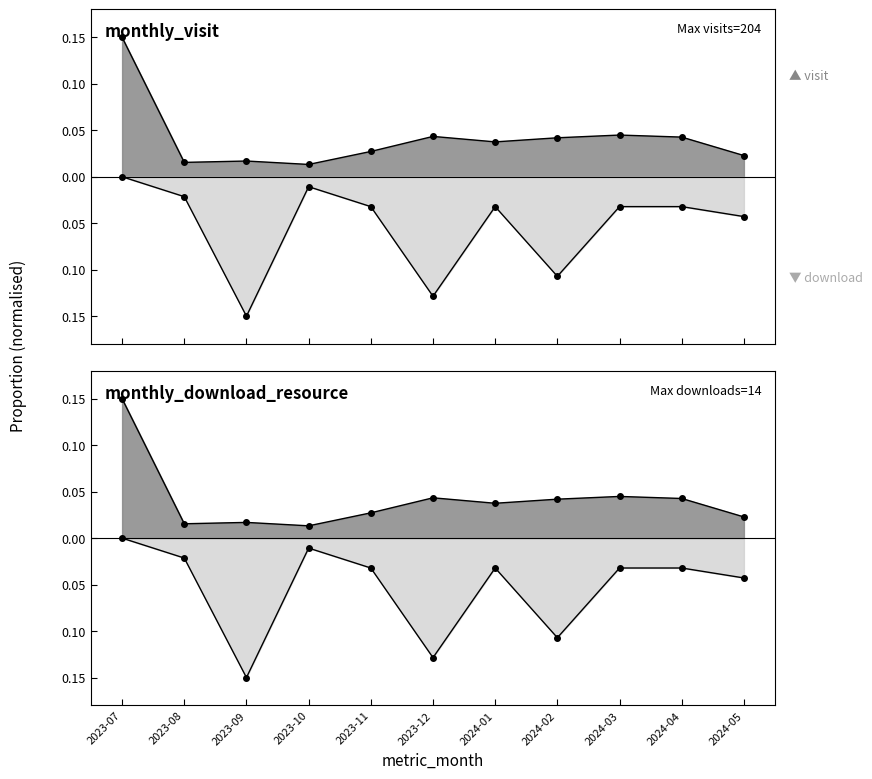

How many distinct data groups are displayed?

2